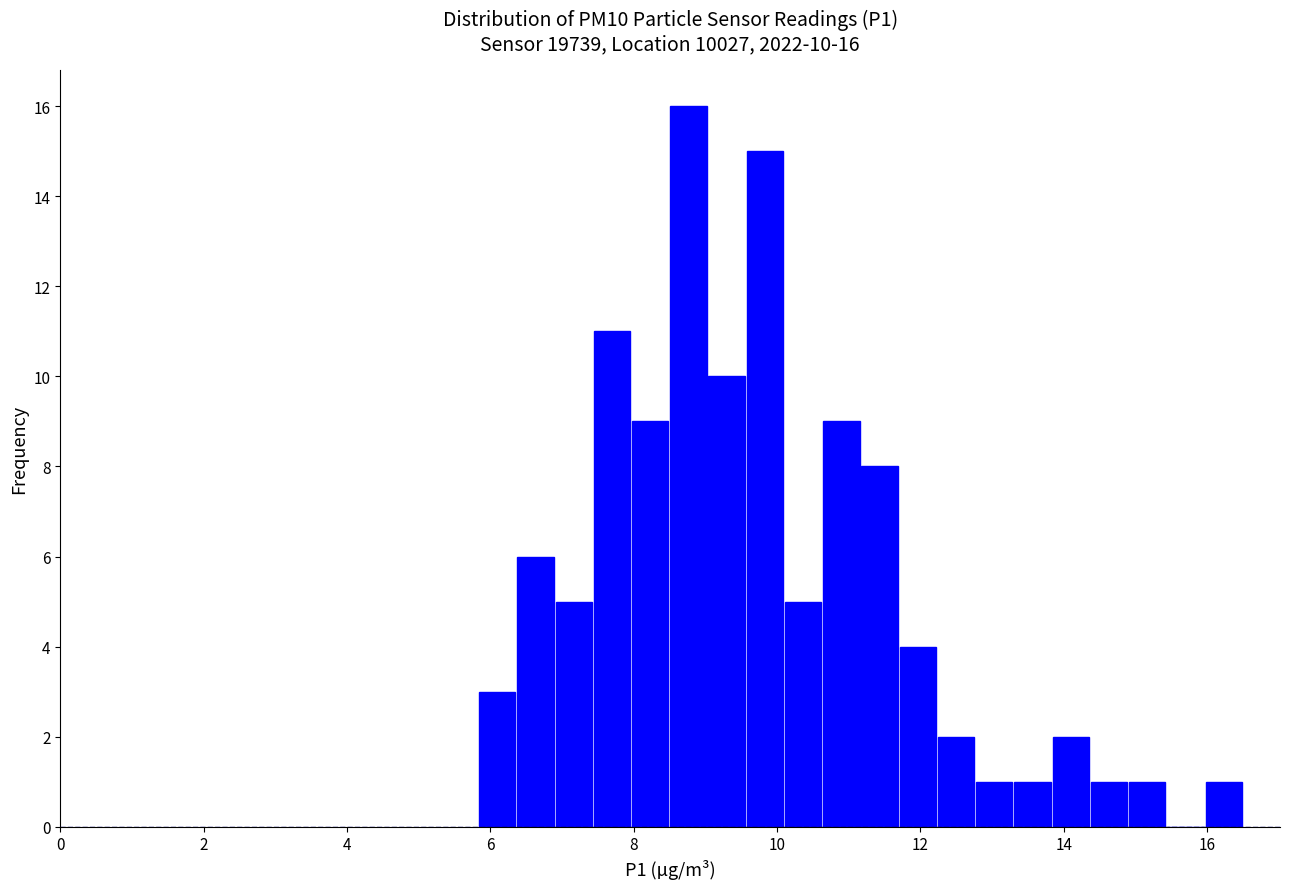

Read against the x-axis, roughly where is the centre of the tallest bar?

8.8